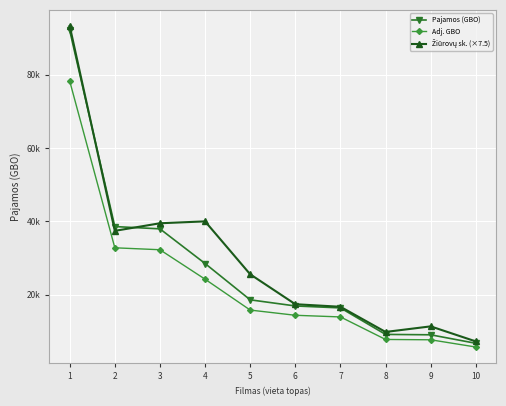

Does the chart have visible grid lines?

Yes